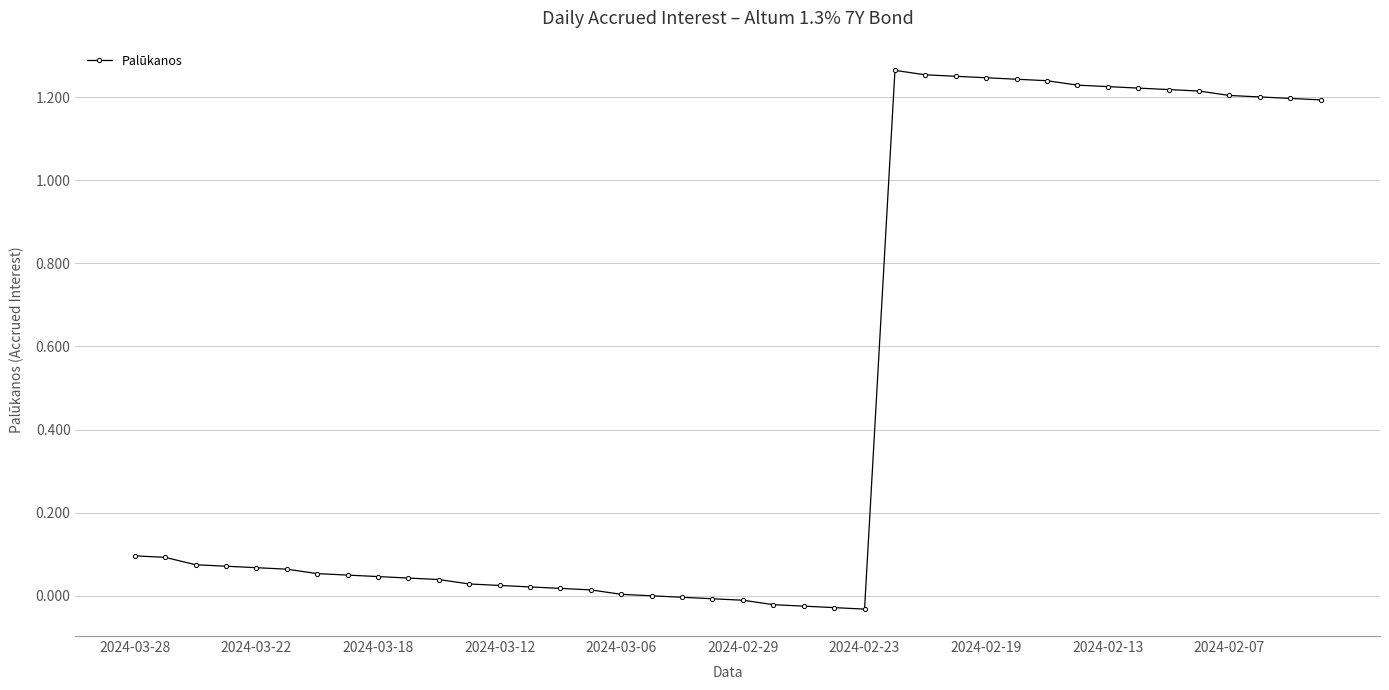

What is the average value?

0.5